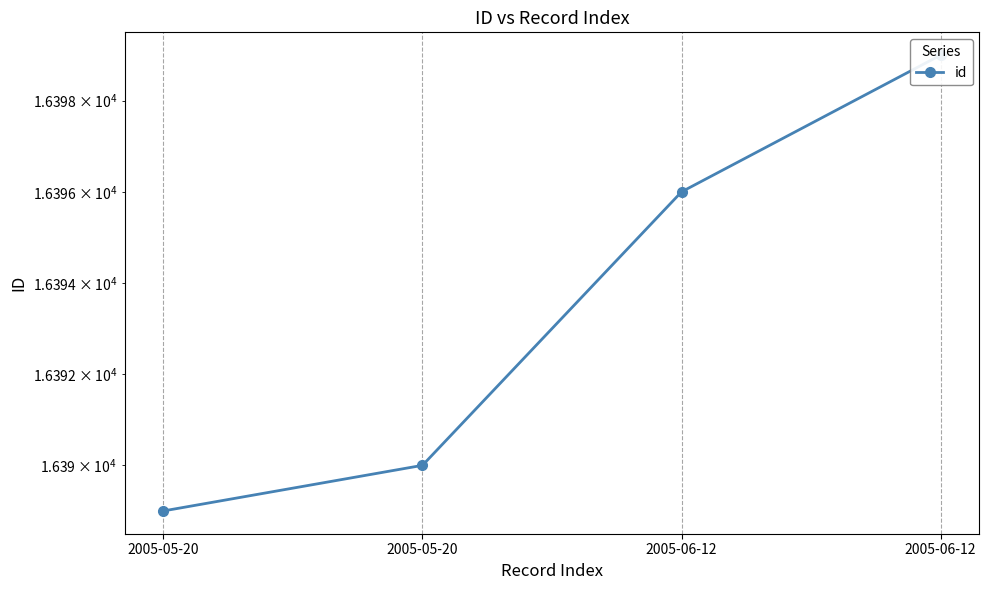

The chart shows a value of 10507 at 2005-05-20. True or false?

False